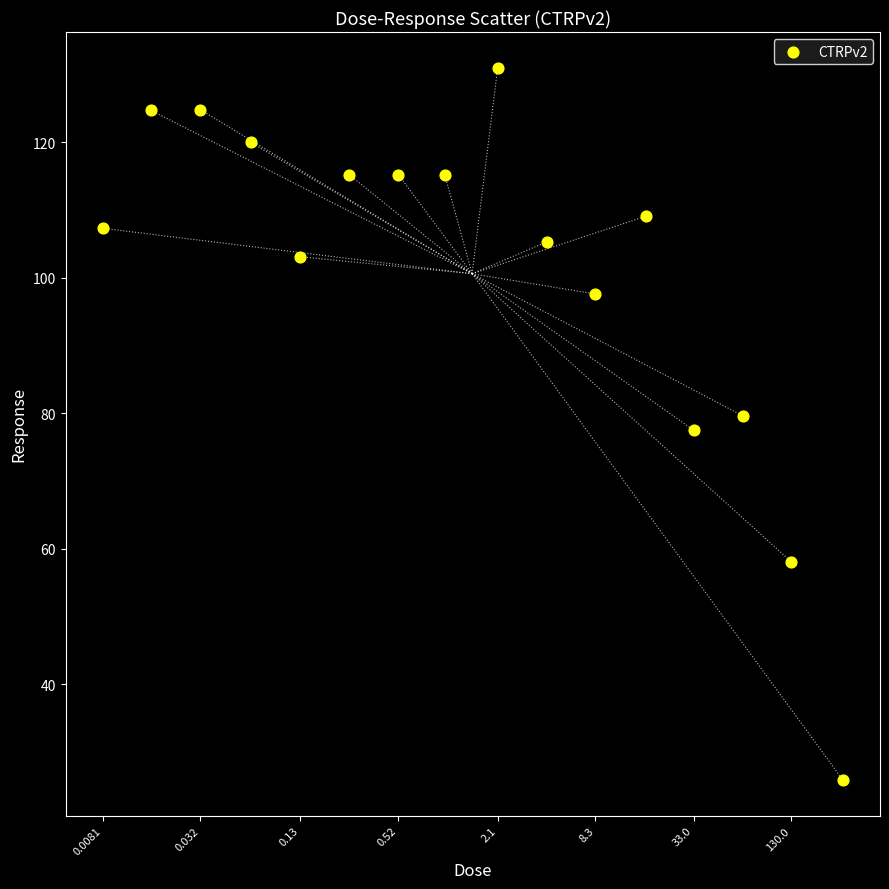

What is the range of X values (max minus min)?

4.5